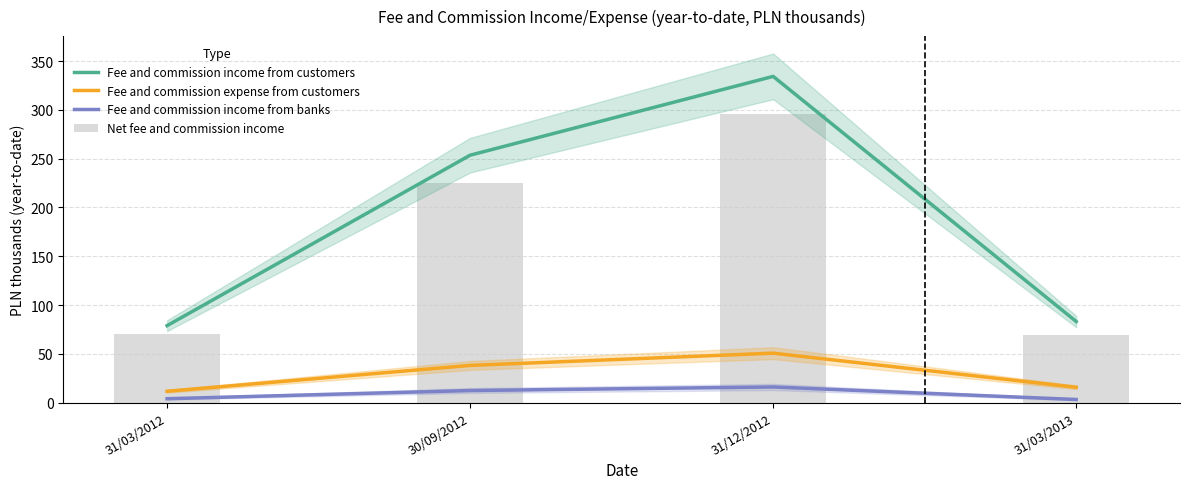

The Net fee and commission income series shows 225.5 at 30/09/2012. True or false?

True